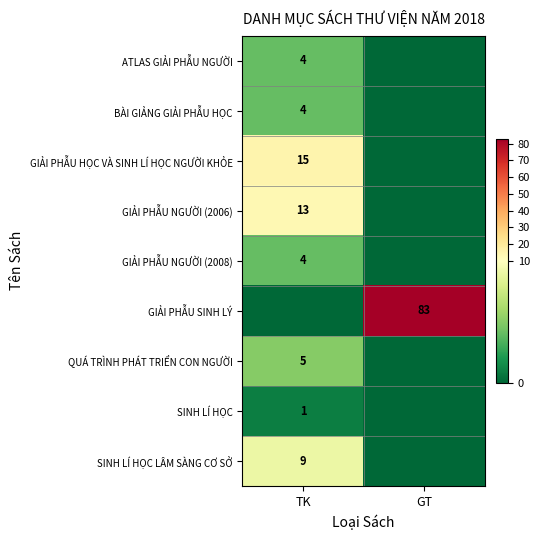

The value of QUÁ TRÌNH PHÁT TRIỂN CON NGƯỜI at TK is 5. True or false?

True